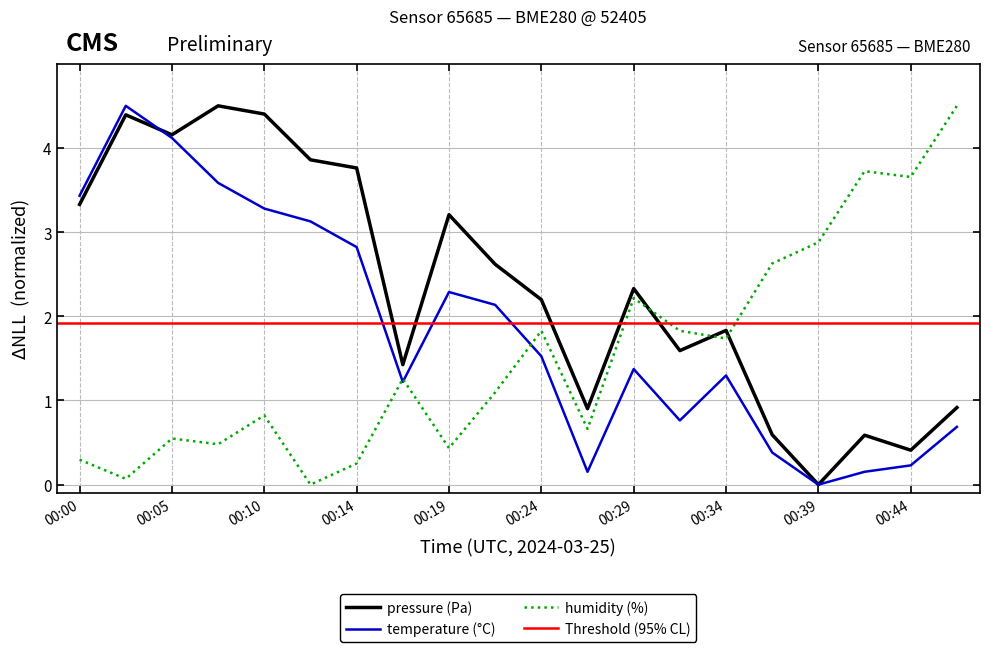

How many interior local peaks does the pressure series have?

6